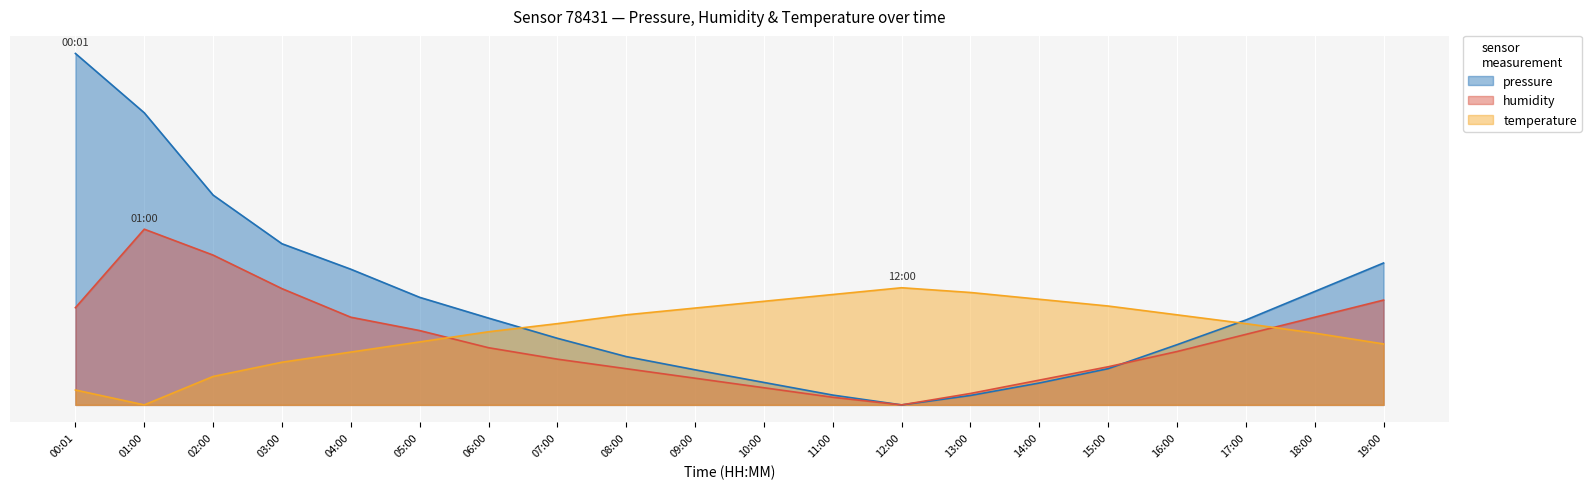

What is the label of the 16th point from the left?

15:00